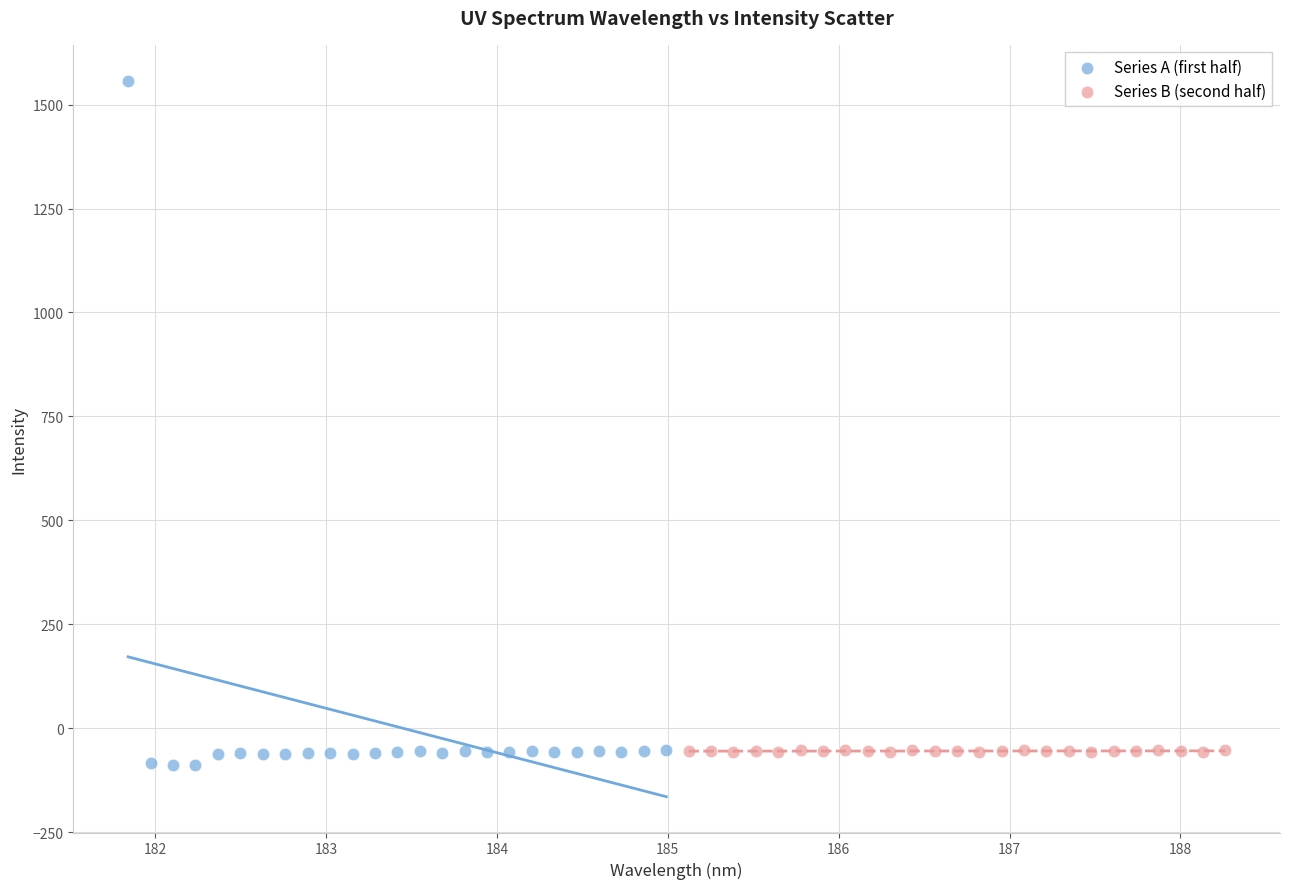

Which series has the largest Y range (max minus min)?

Series A (first half)